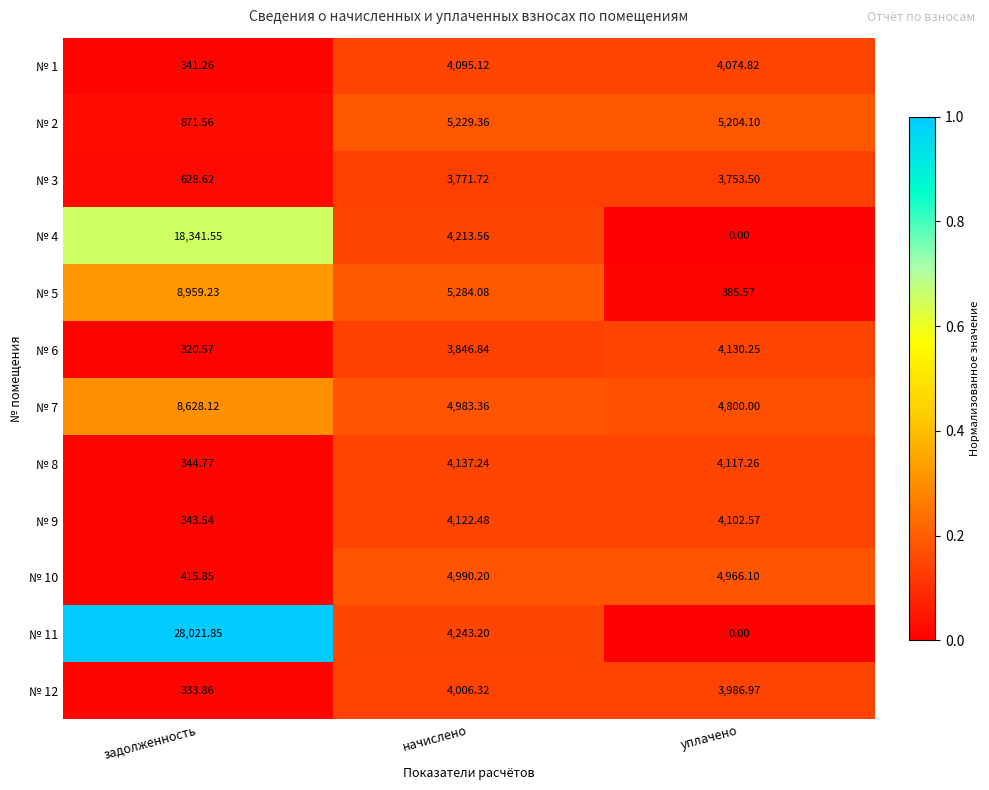

What is the difference between the highest and lowest values at задолженность?

27701.3